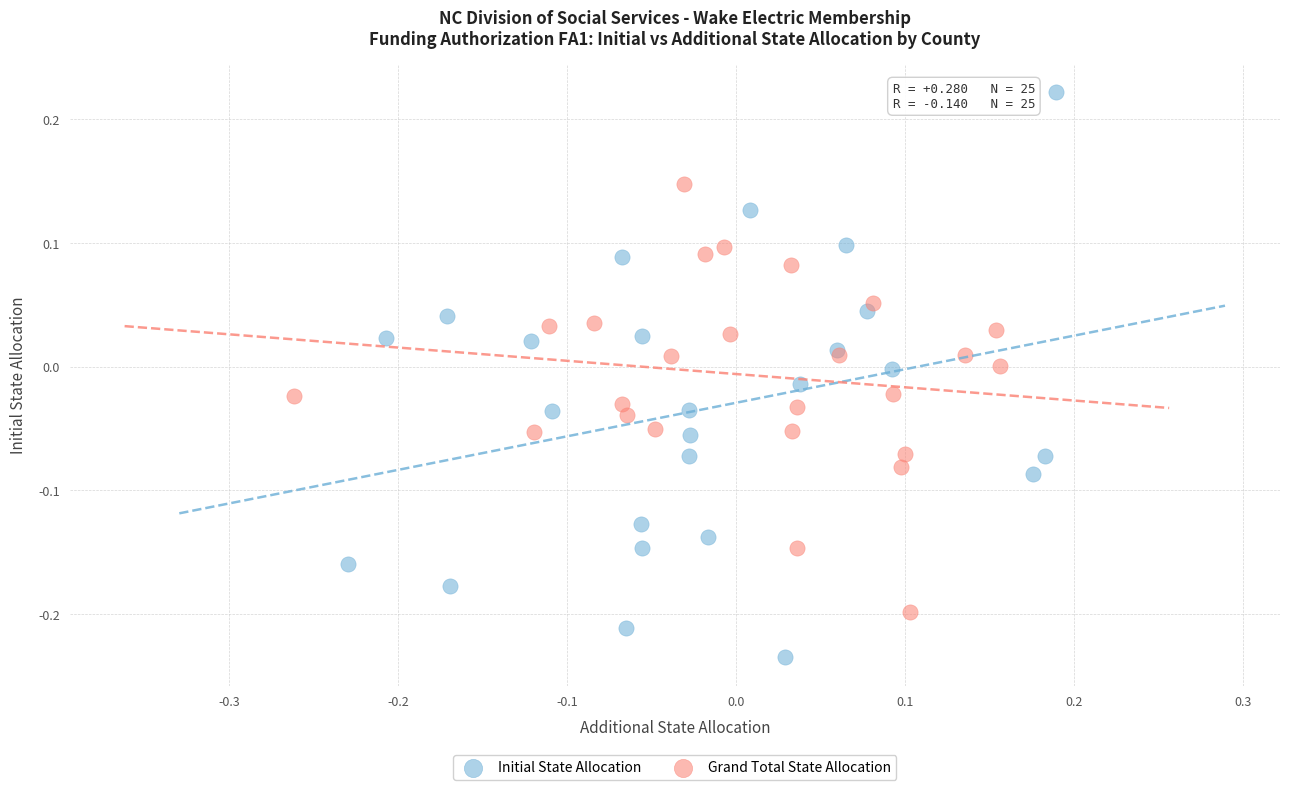

Which series contains the lowest Y value?

Initial State Allocation